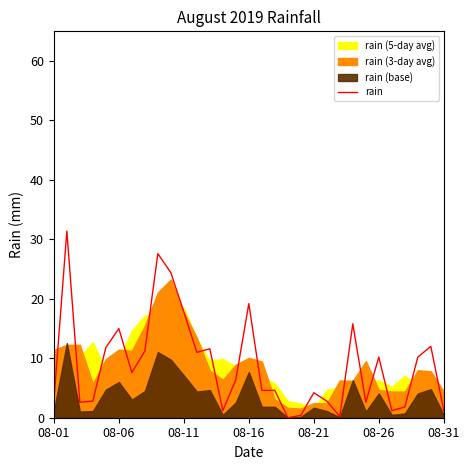

Does the chart display data point markers on the line(s)?

No